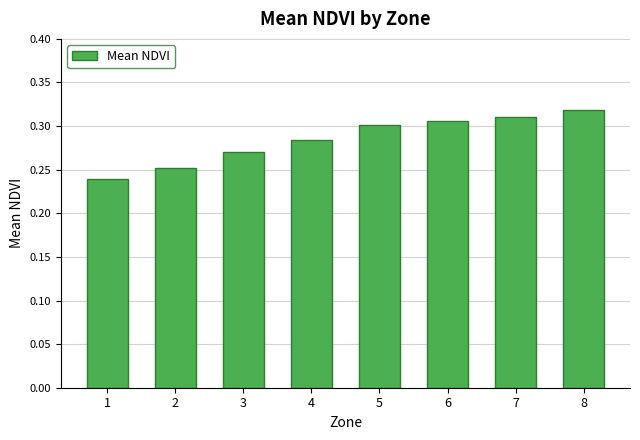

What is the sum of the values at 7 and 8?

0.6